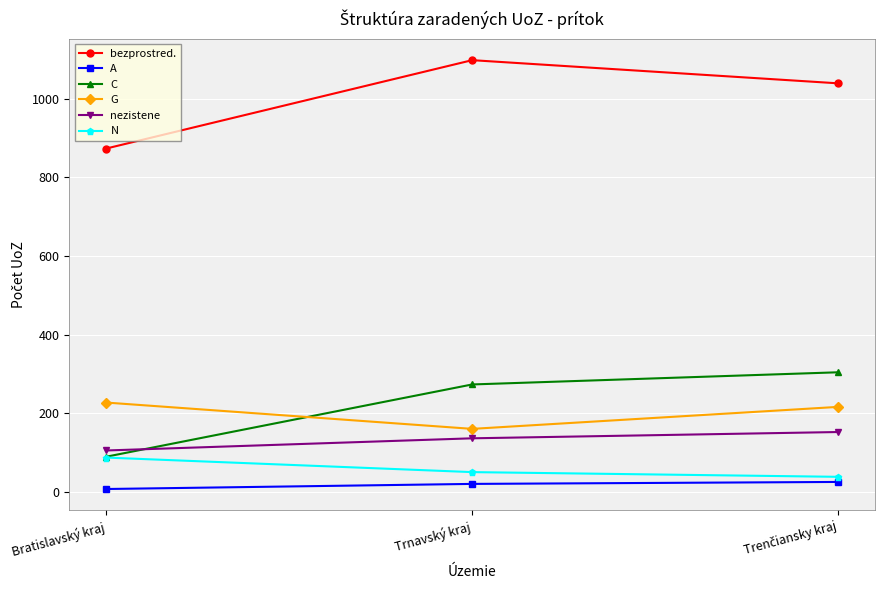

Does the chart have visible grid lines?

Yes